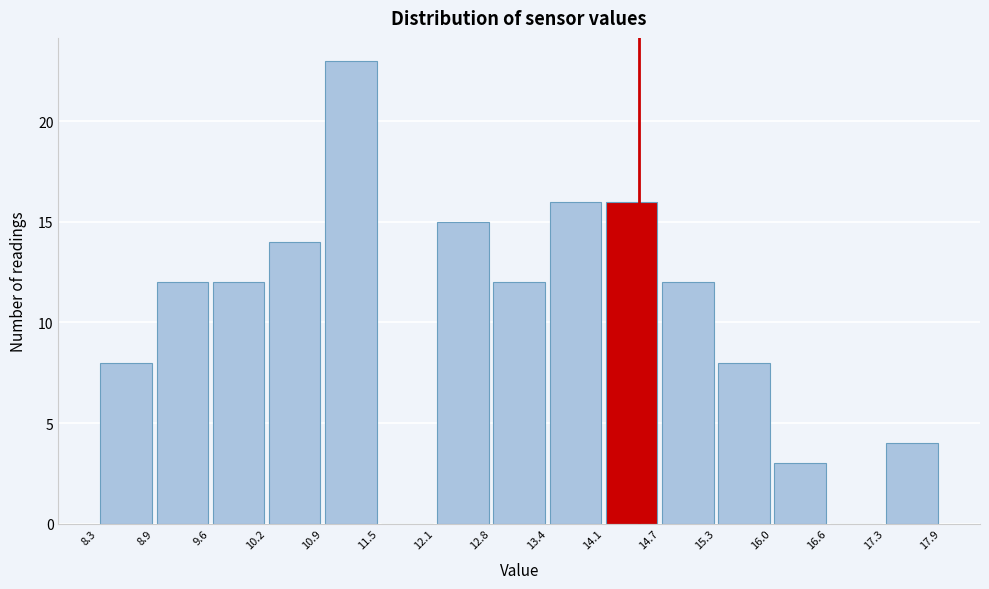

Which range on the x-axis has the tallest bar?

10.9 to 11.5